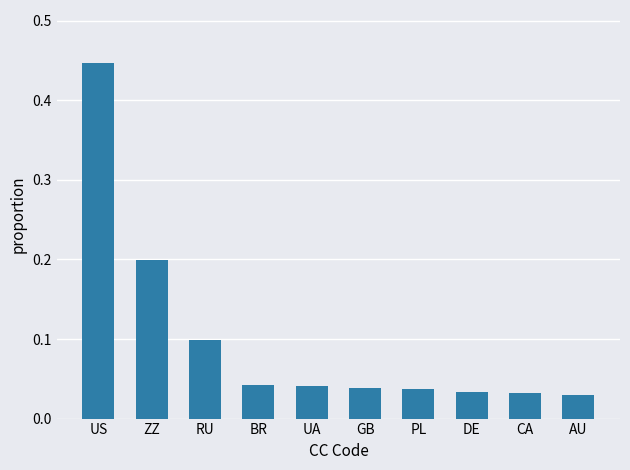

Is it true that the value at RU is 0.1?

True